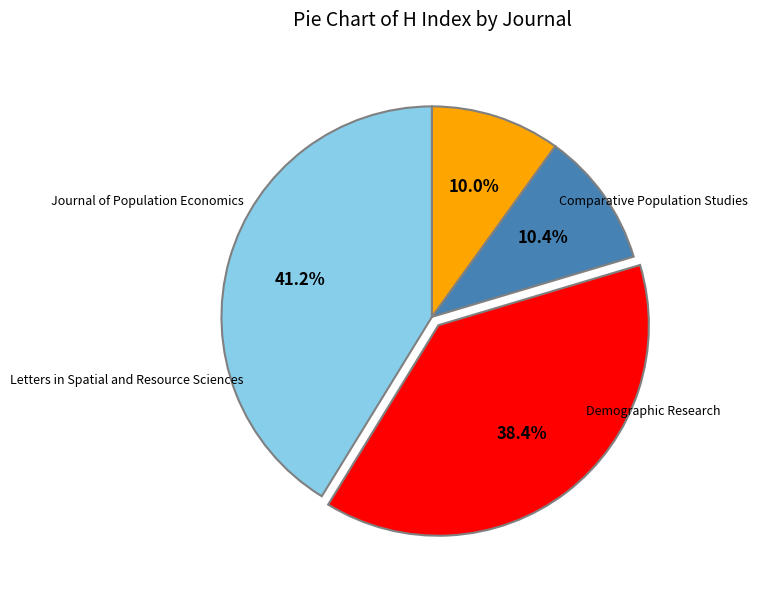

Is there a majority slice in this chart?

No